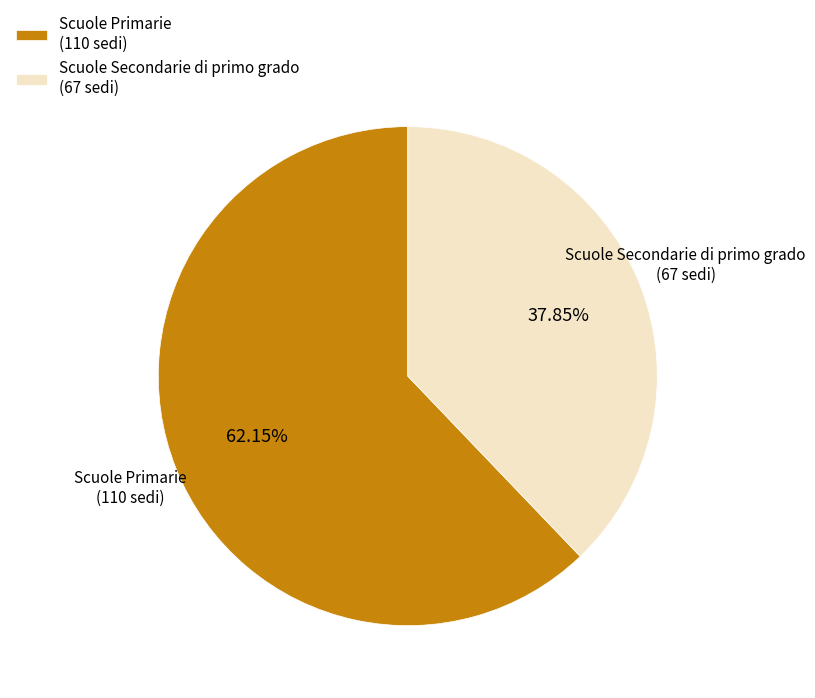

What percentage is NOT represented by Scuole Primarie?

37.9%